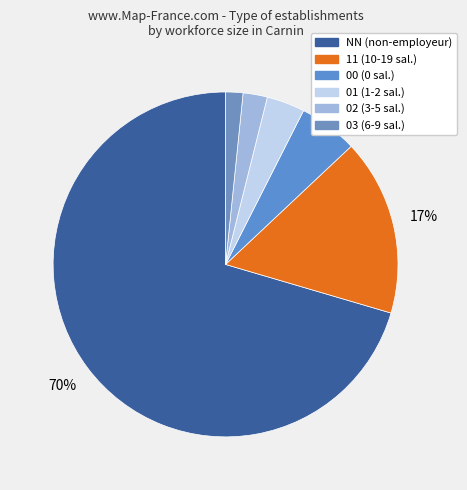

Rank the categories by value from lowest to highest.

03, 02, 01, 00, 11, NN